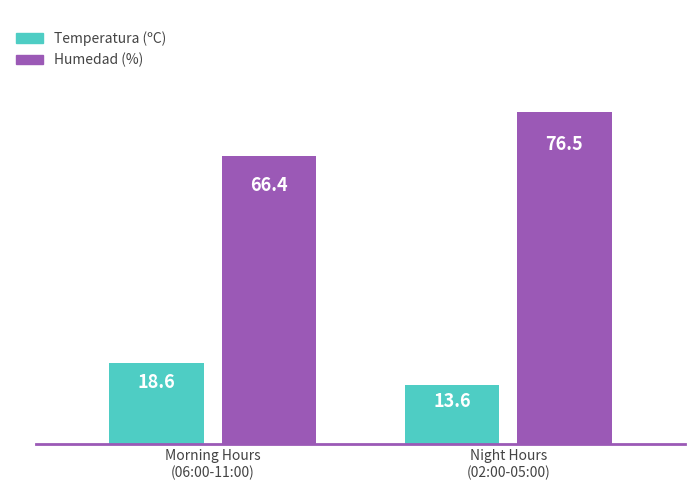

What is the label of the 2nd bar from the left?

Night Hours
(02:00-05:00)